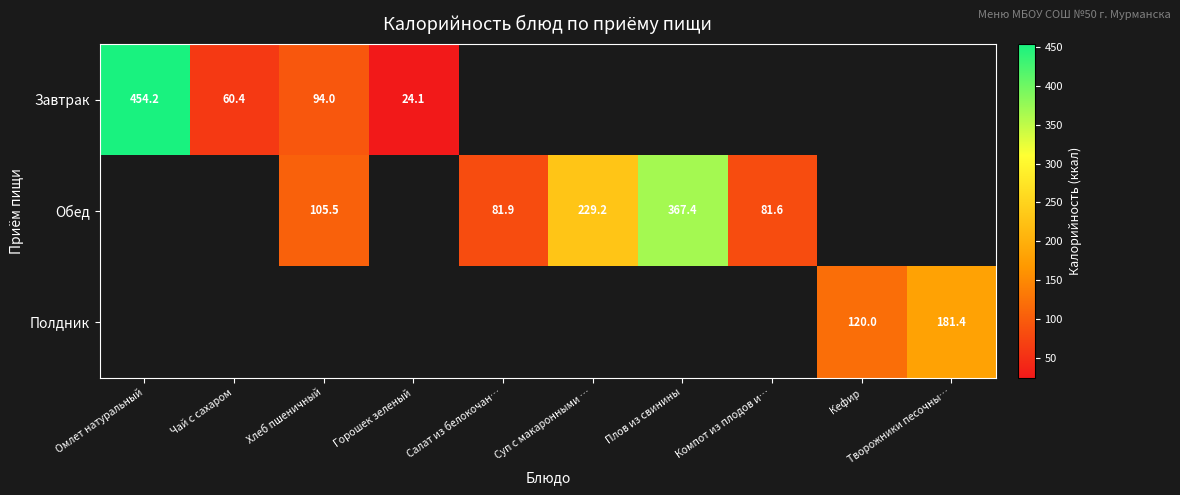

Where is Завтрак nearest to the value 239?

Хлеб пшеничный